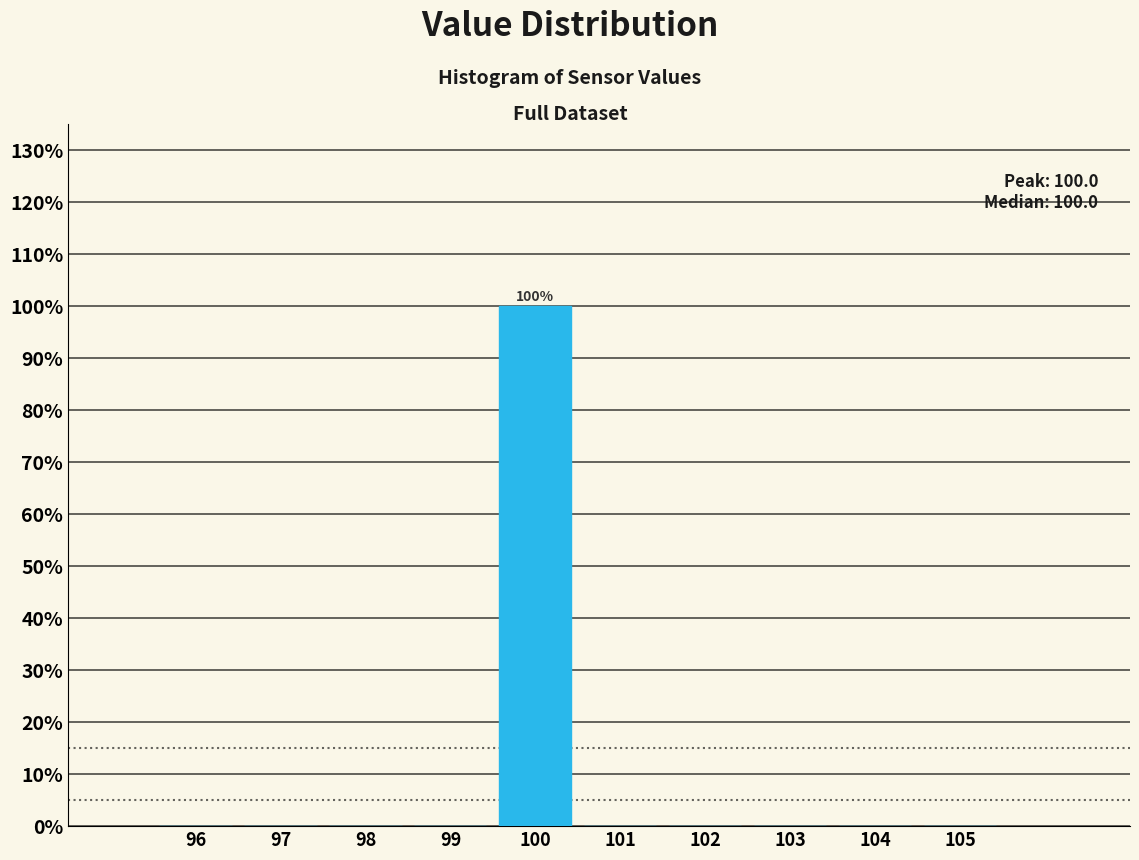

Over which range of the x-axis is the bar tallest?

99.5 to 100.5